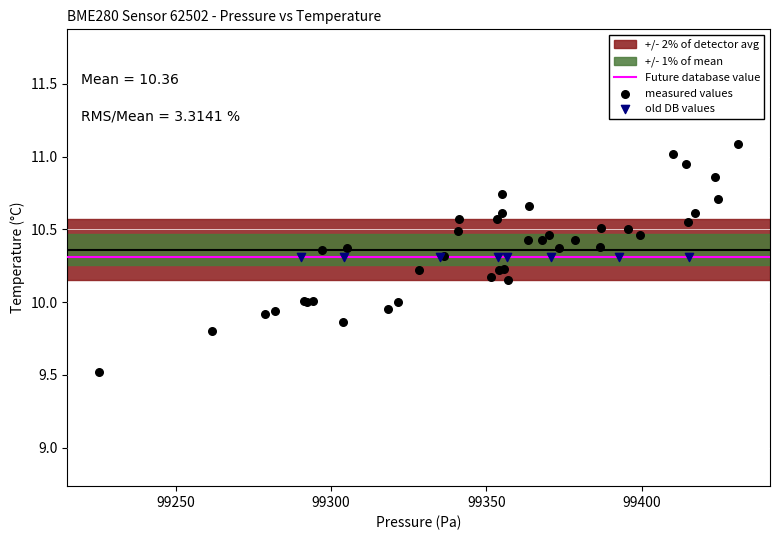

Which series reaches the maximum Y coordinate?

measured values